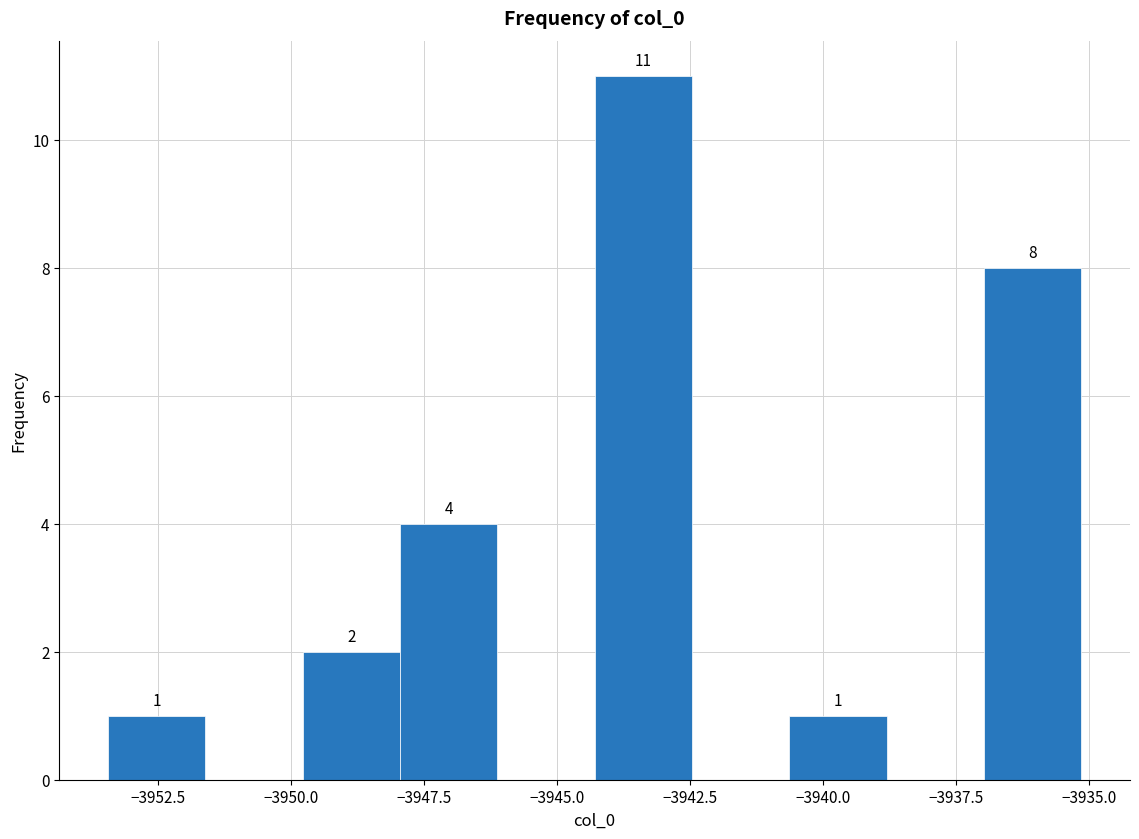

Read against the x-axis, roughly where is the centre of the tallest bar?

-3943.5